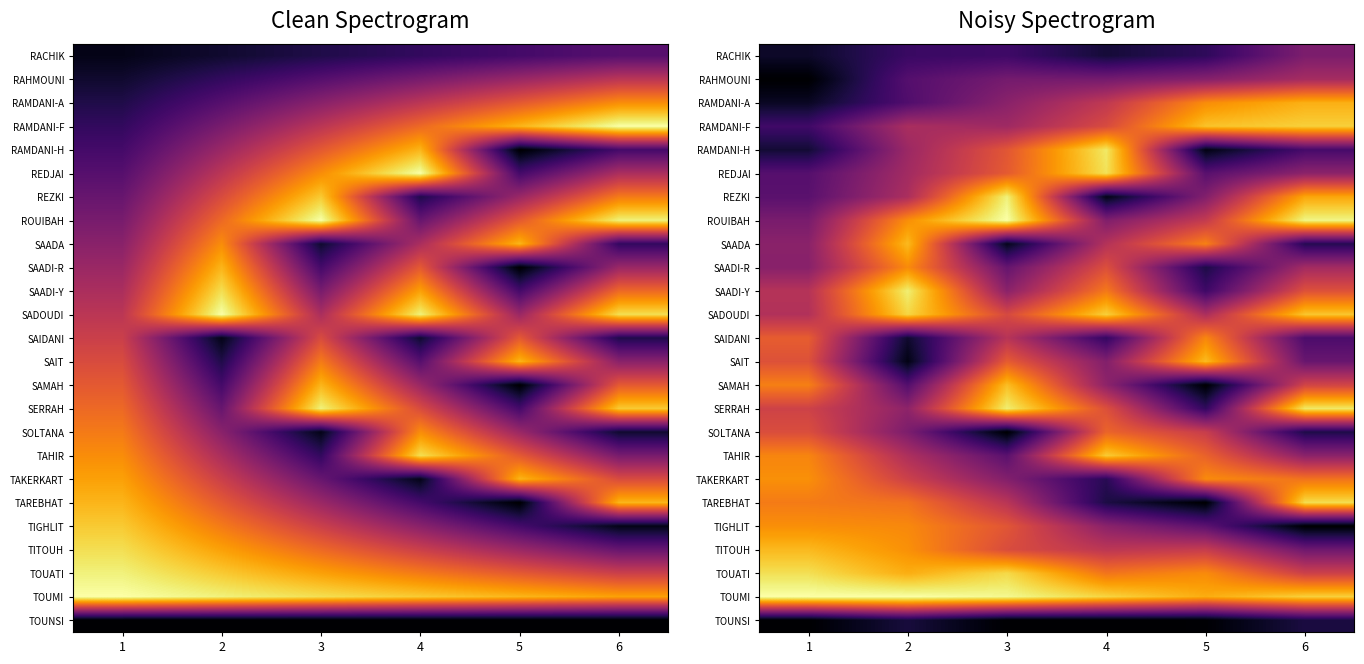

At which category is the sum across all series the highest?

3